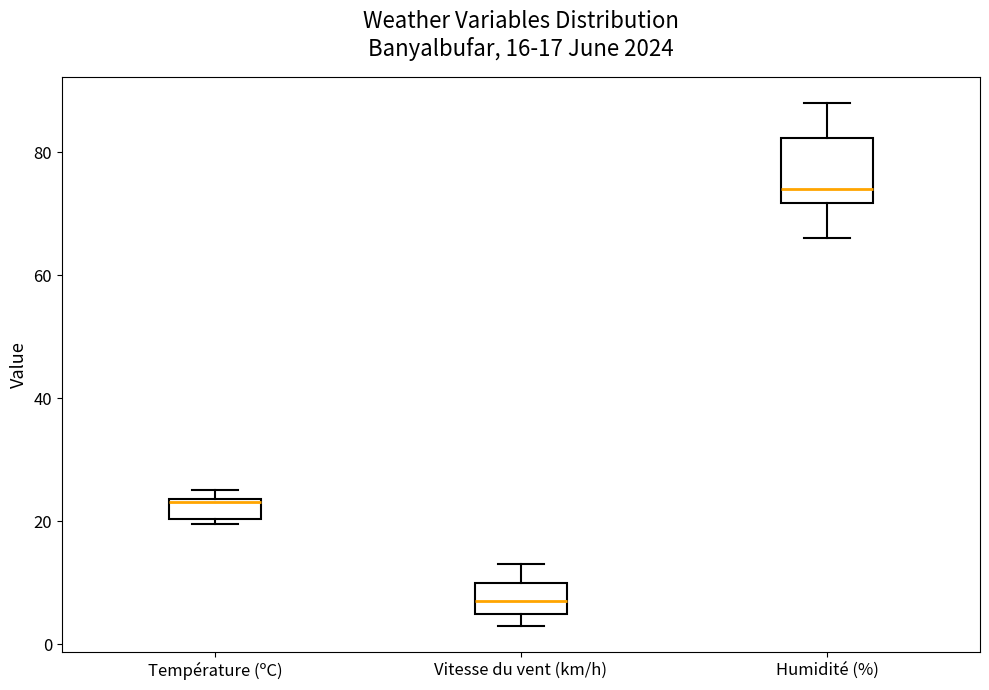

Comparing the boxes themselves (not the whiskers), which one is the tallest?

Humidité (%)